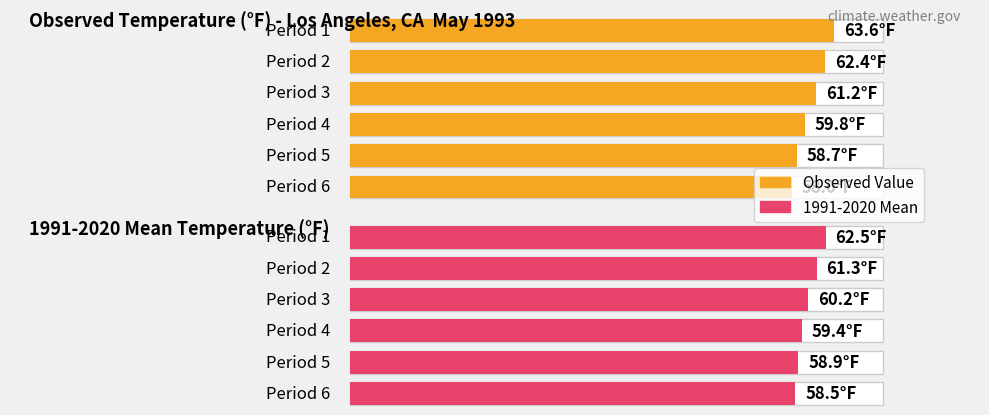

At which category is the sum across all series the highest?

1